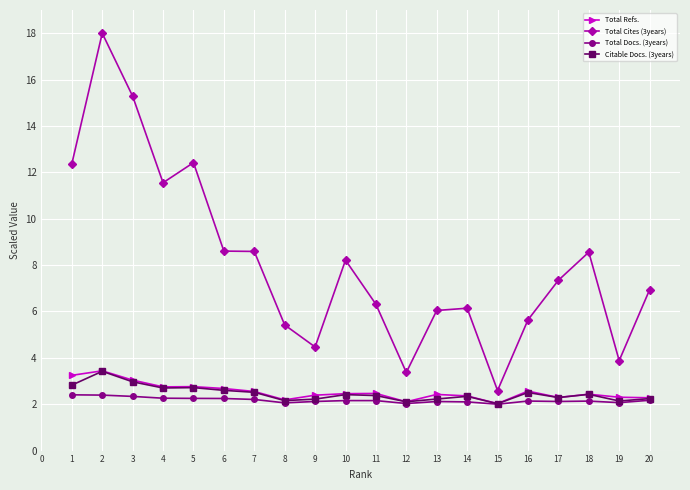

Does the chart have visible grid lines?

Yes